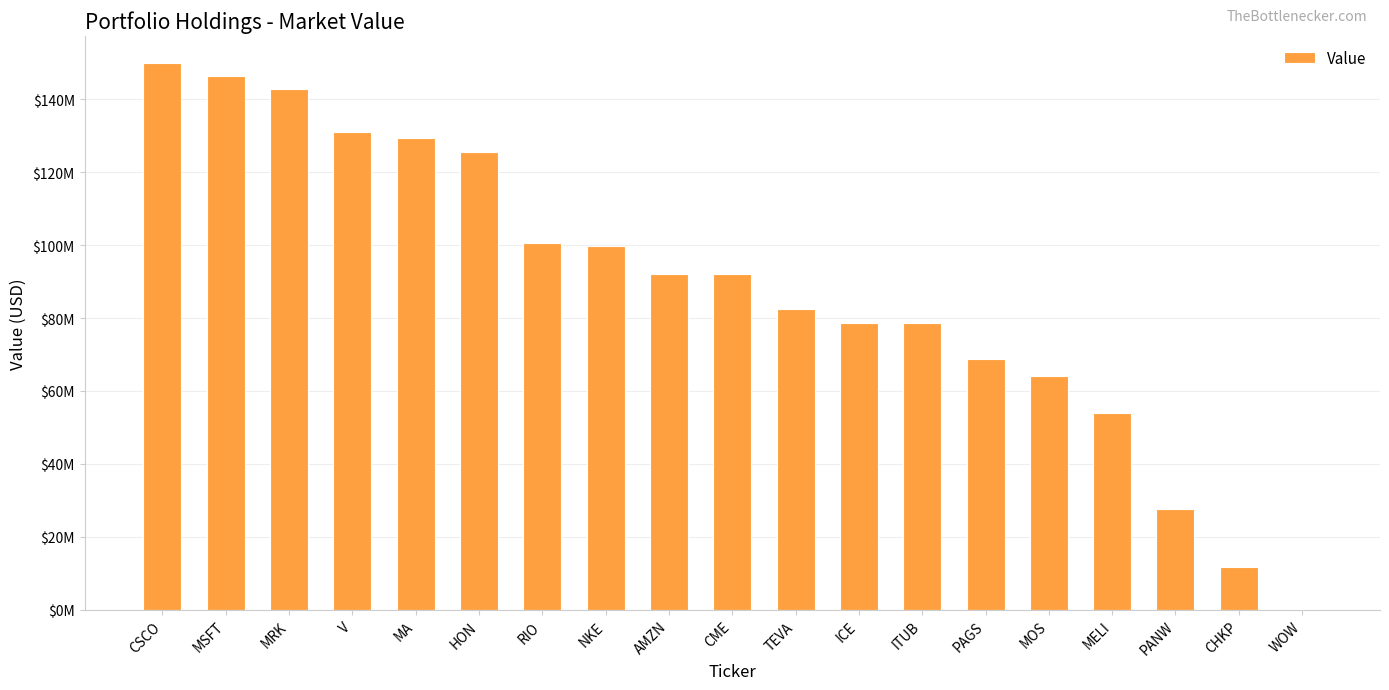

Reading right to left, list all the values displayed in this chart.

269000	11651000	27634000	53877000	64112000	68662000	78640000	78687000	82369000	92122000	92152000	99805000	100559000	125509000	129300000	131047000	142910000	146379000	149854000